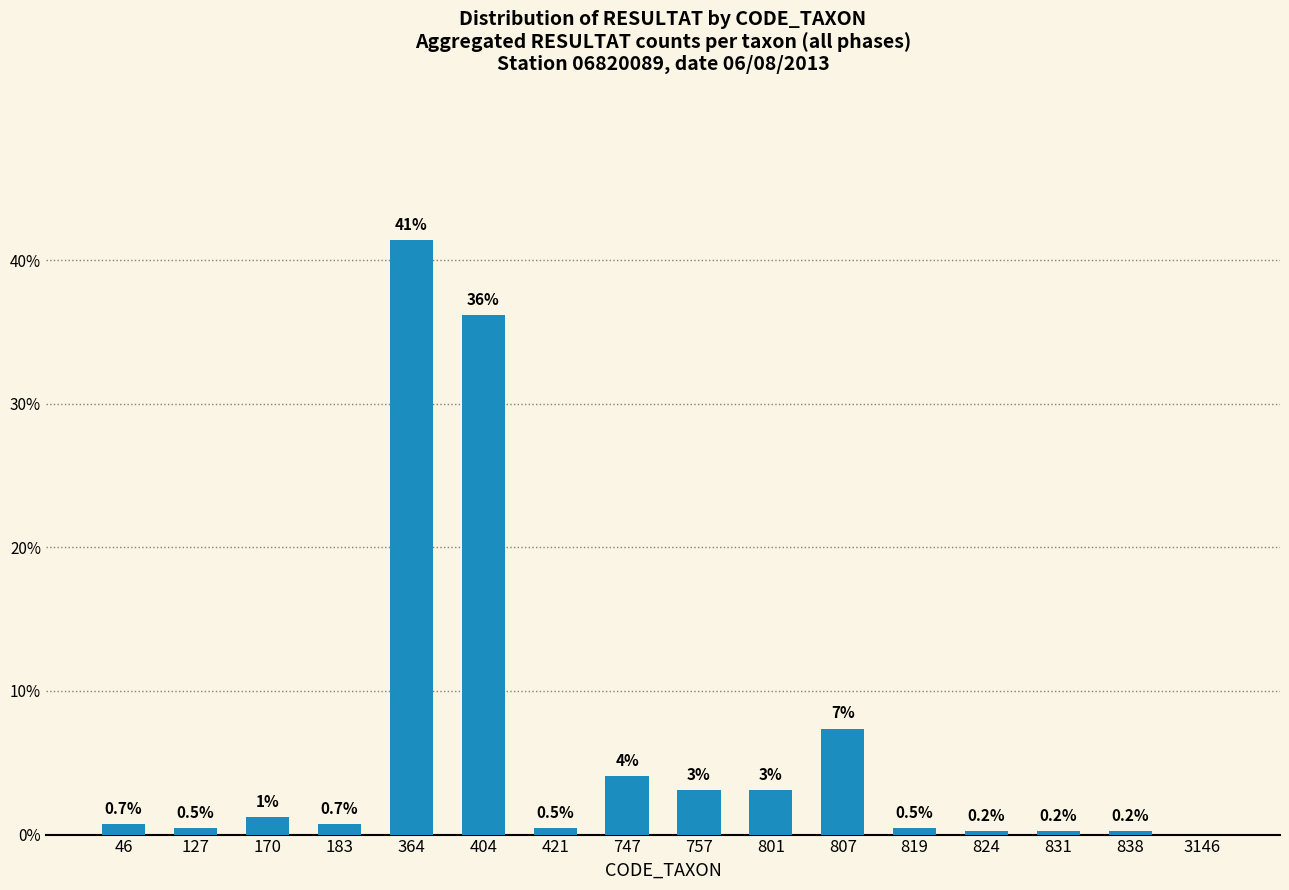

Between 404 and 757, which is larger?

404